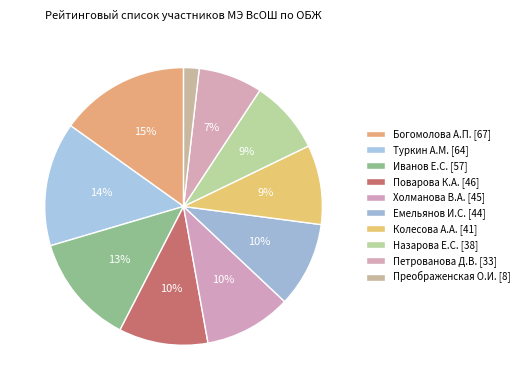

How many slices are in this pie chart?

10